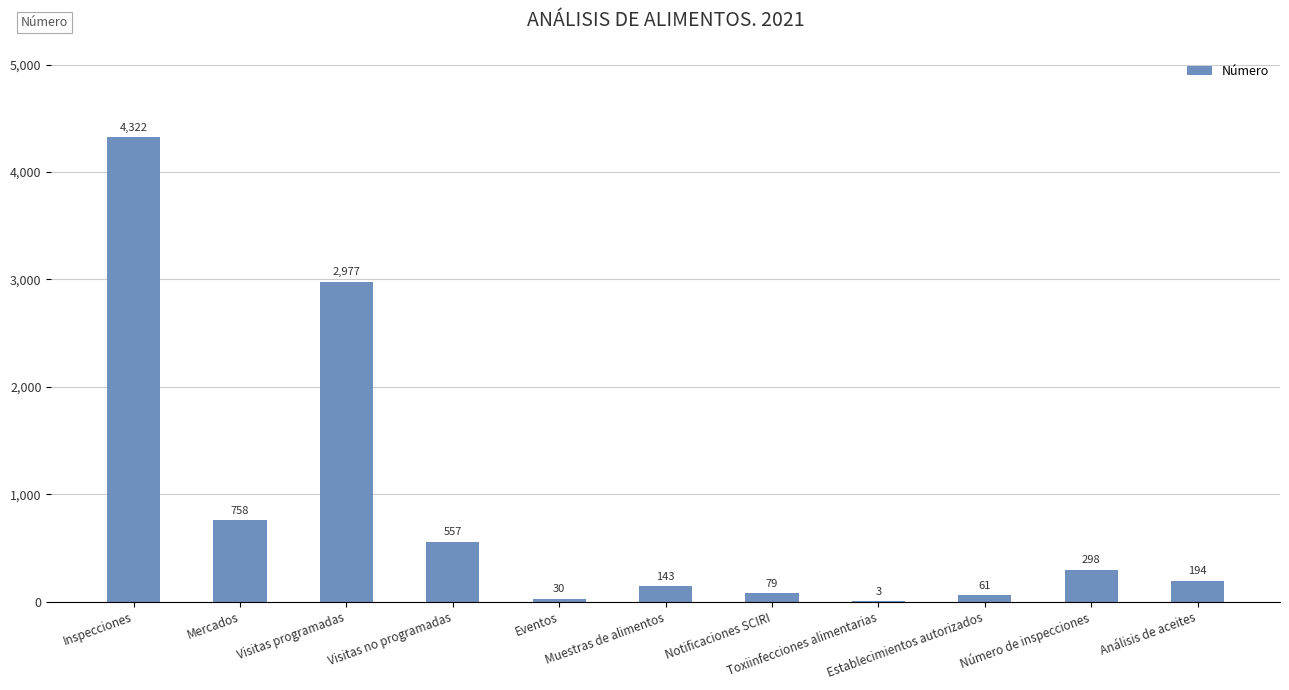

Where does the data first go above 194?

Inspecciones